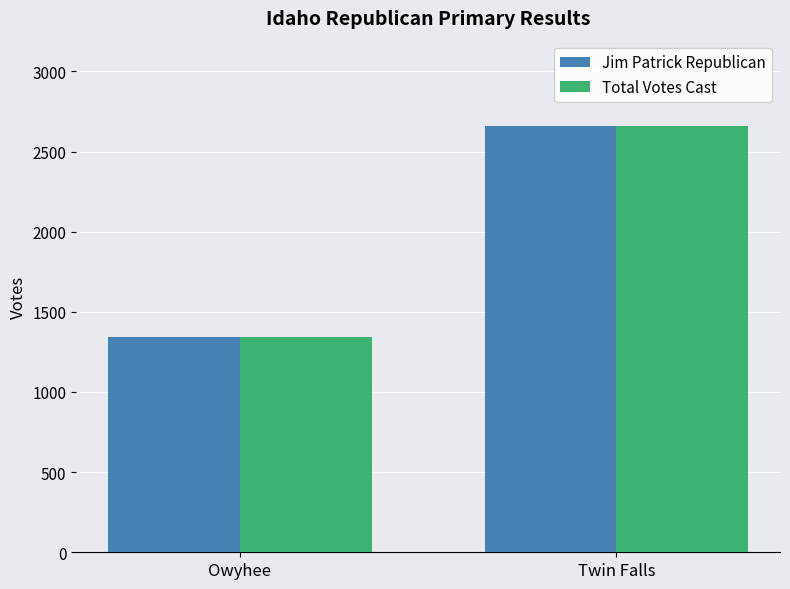

True or false: Total Votes Cast has a value of 2660 at Twin Falls.

True